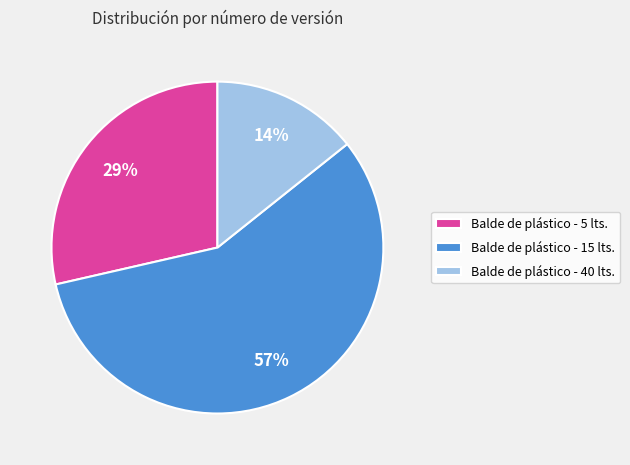

To the nearest percent, what portion does Balde de plástico - 40 lts. represent?

14%